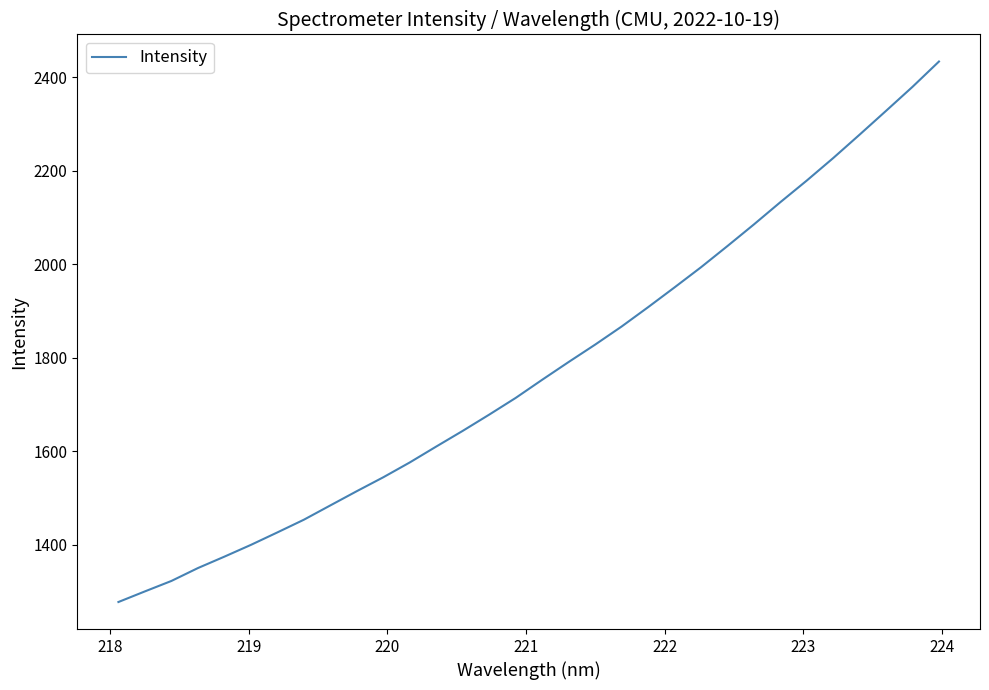

What is the difference between the maximum and minimum values?

1155.8